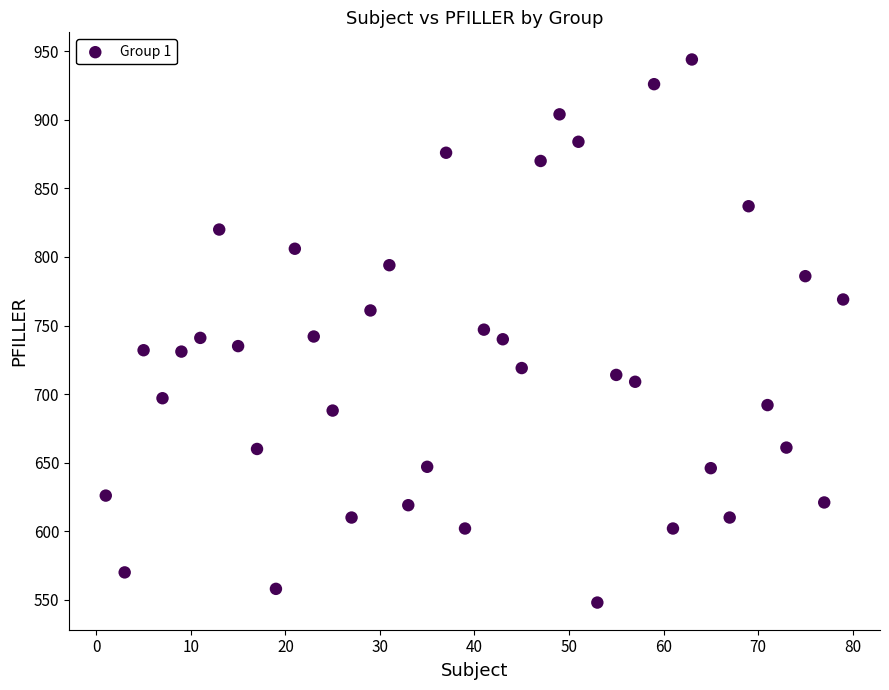

What is the range of X values (max minus min)?

78